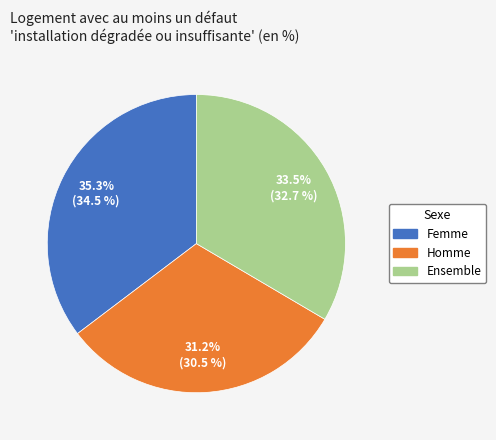

How many slices are in this pie chart?

3